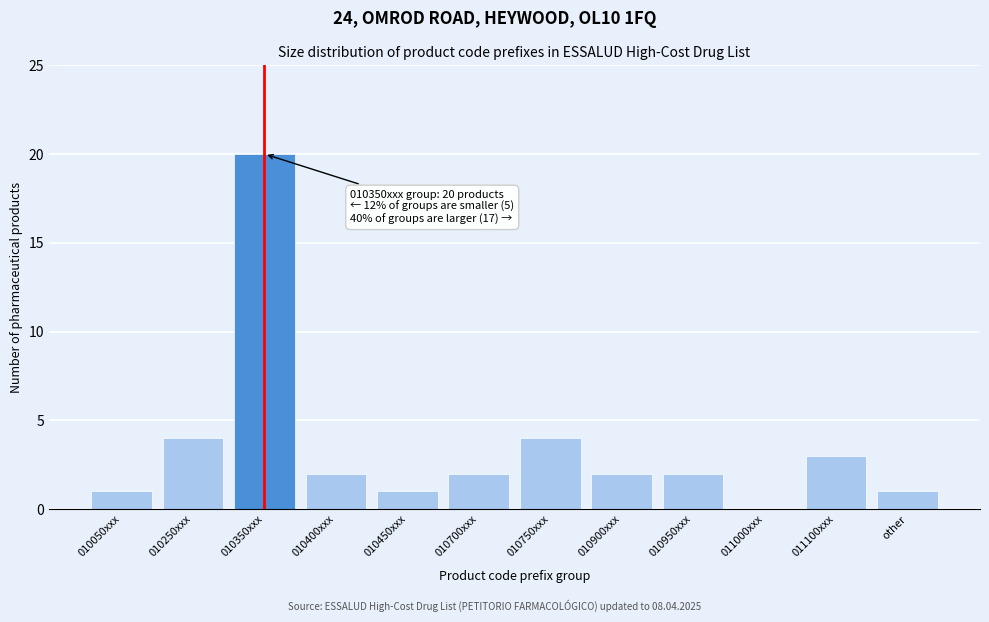

At which category does the chart reach its peak across all series?

010350xxx